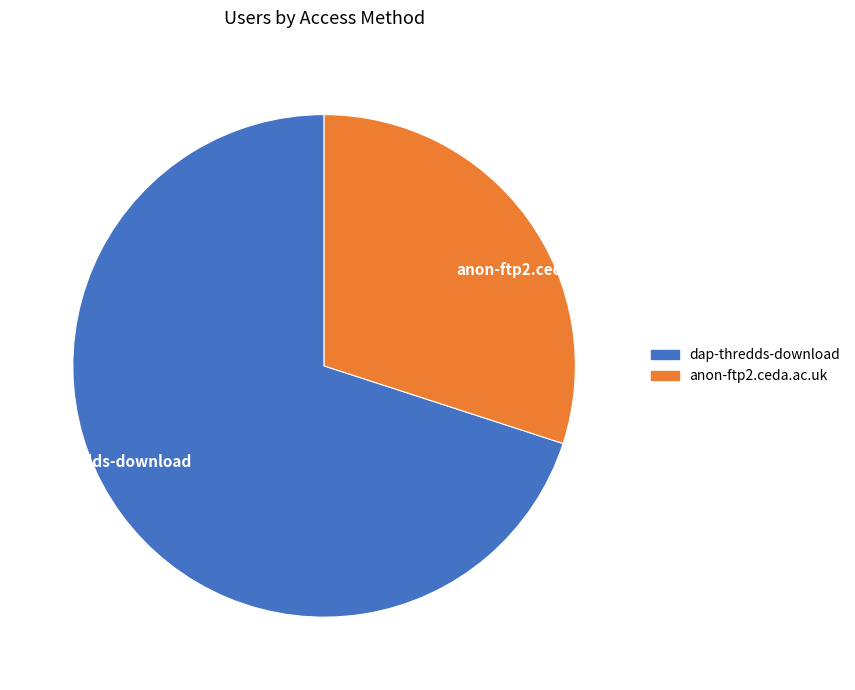

Which category has the smallest portion of the pie?

anon-ftp2.ceda.ac.uk